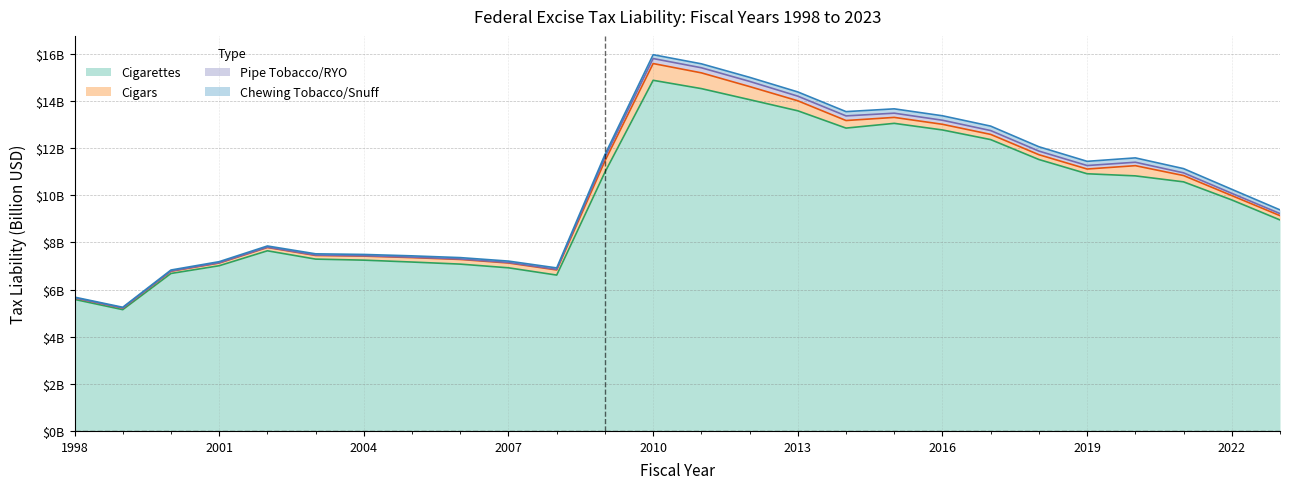

What is the average value of the Cigarettes series?

9.9